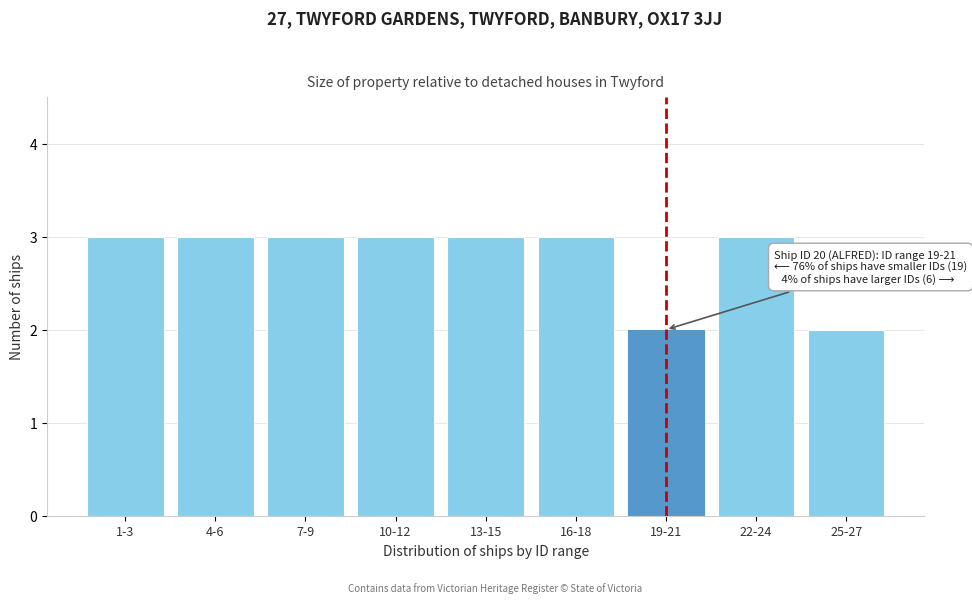

Reading left to right, what are all the values shown in this chart?

3	3	3	3	3	3	2	3	2